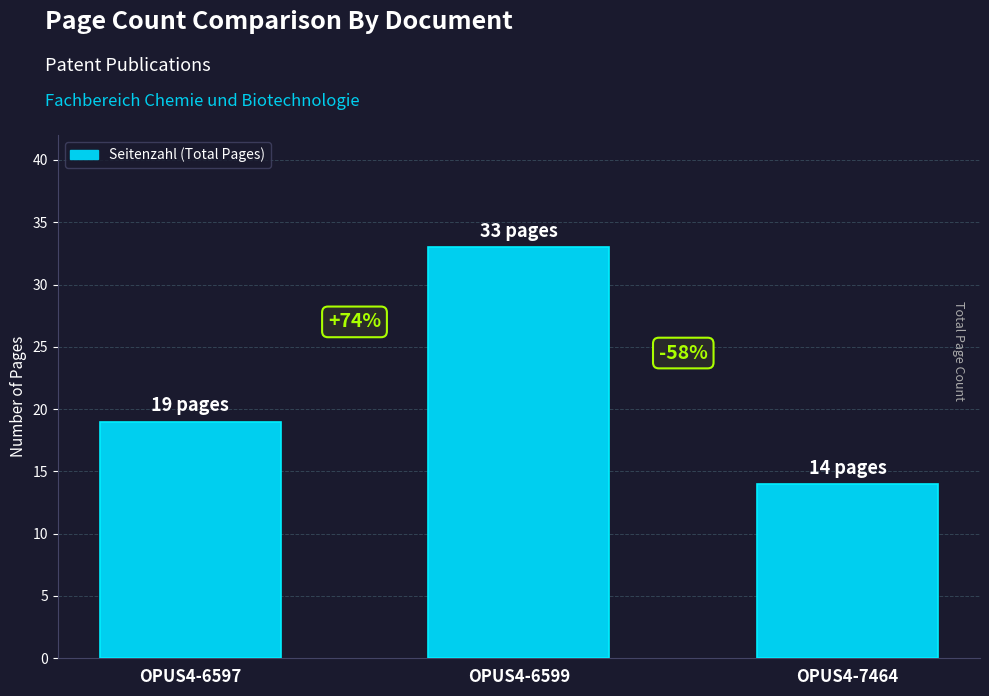

What is the sum of all values?

66